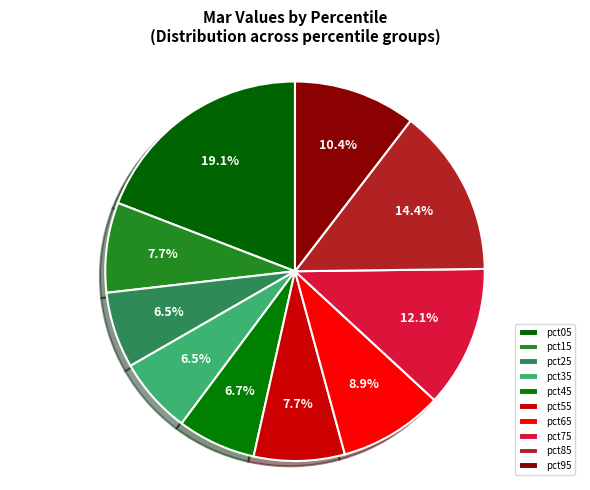

Is it true that pct95 is 1% of the pie?

False